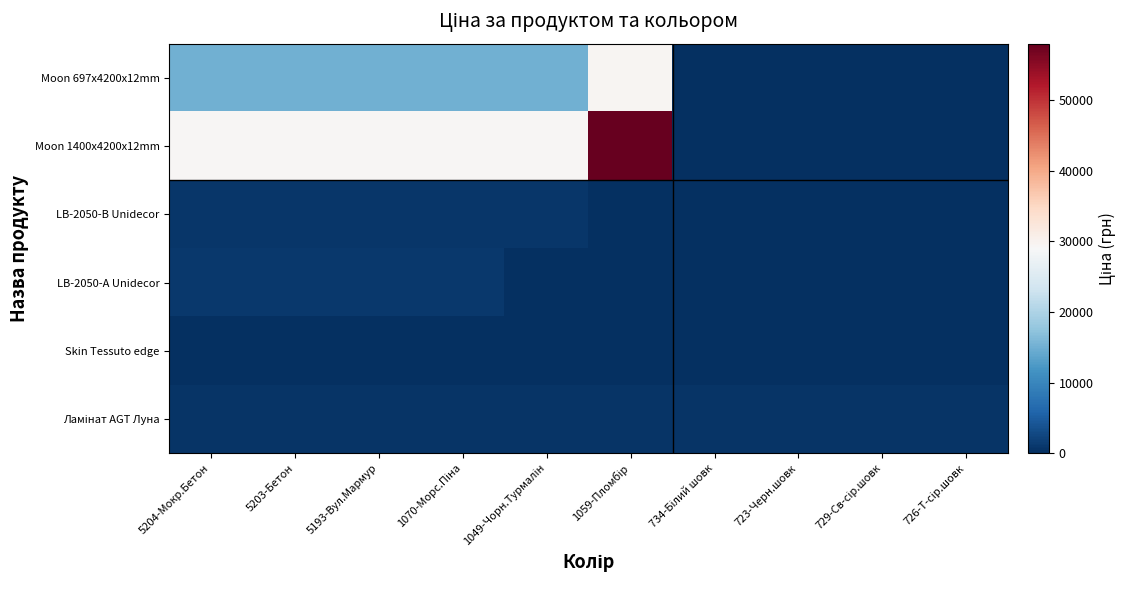

Between 5204-Мокр.Бетон and 1049-Чорн.Турмалін, which is larger?

5204-Мокр.Бетон